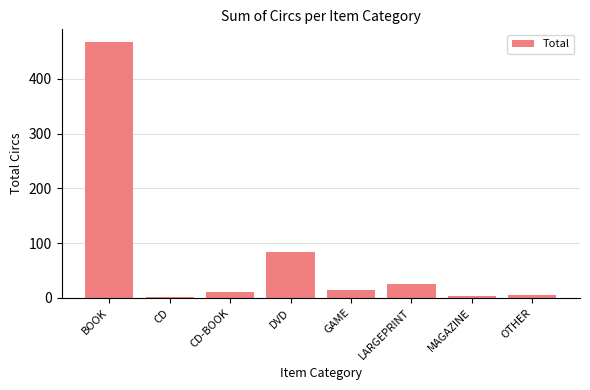

What is the difference between the second highest and minimum values?

81